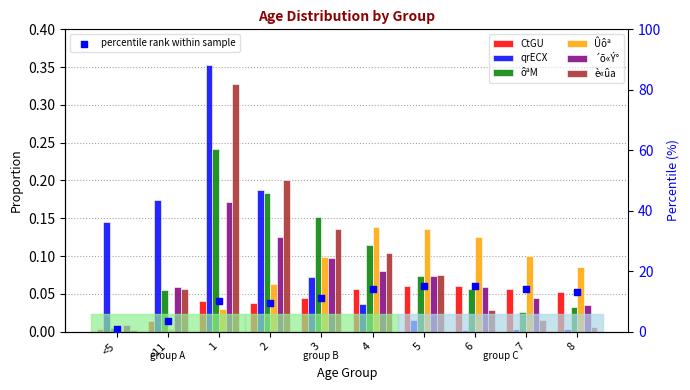

At how many categories does at least one series exceed 0?

10